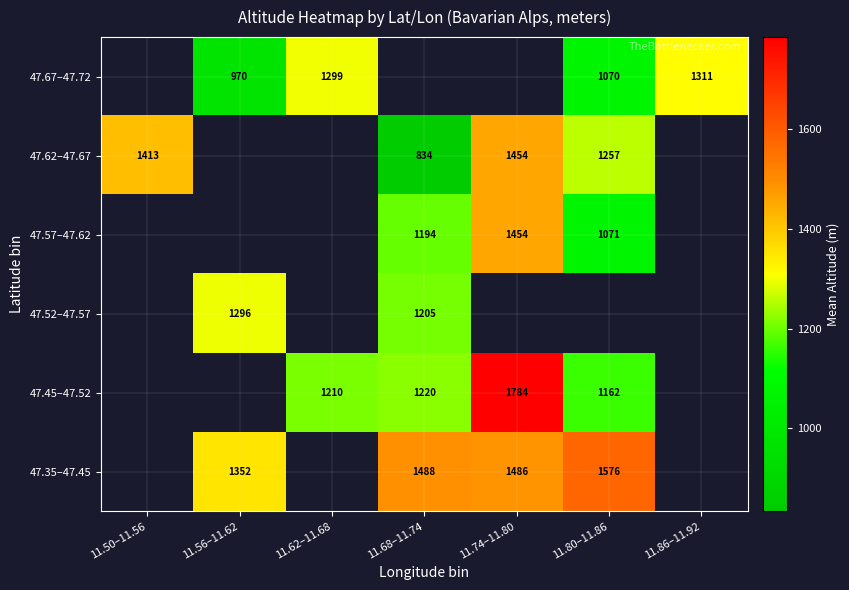

Is the value of 47.57–47.62 at 11.80–11.86 greater than the value of 47.62–47.67 at 11.74–11.80?

No